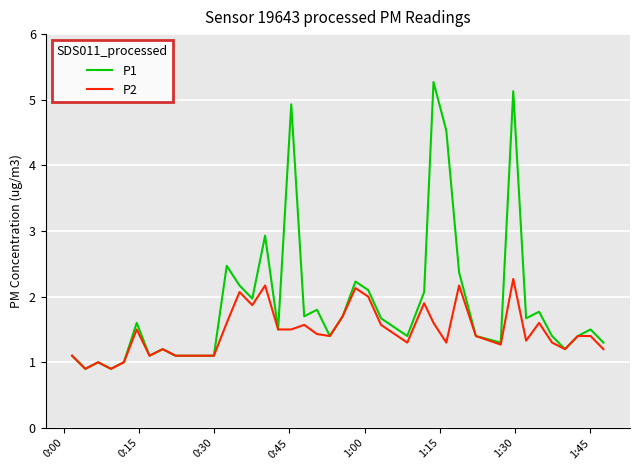

List the series in order of their overall mean, lowest first.

P2, P1